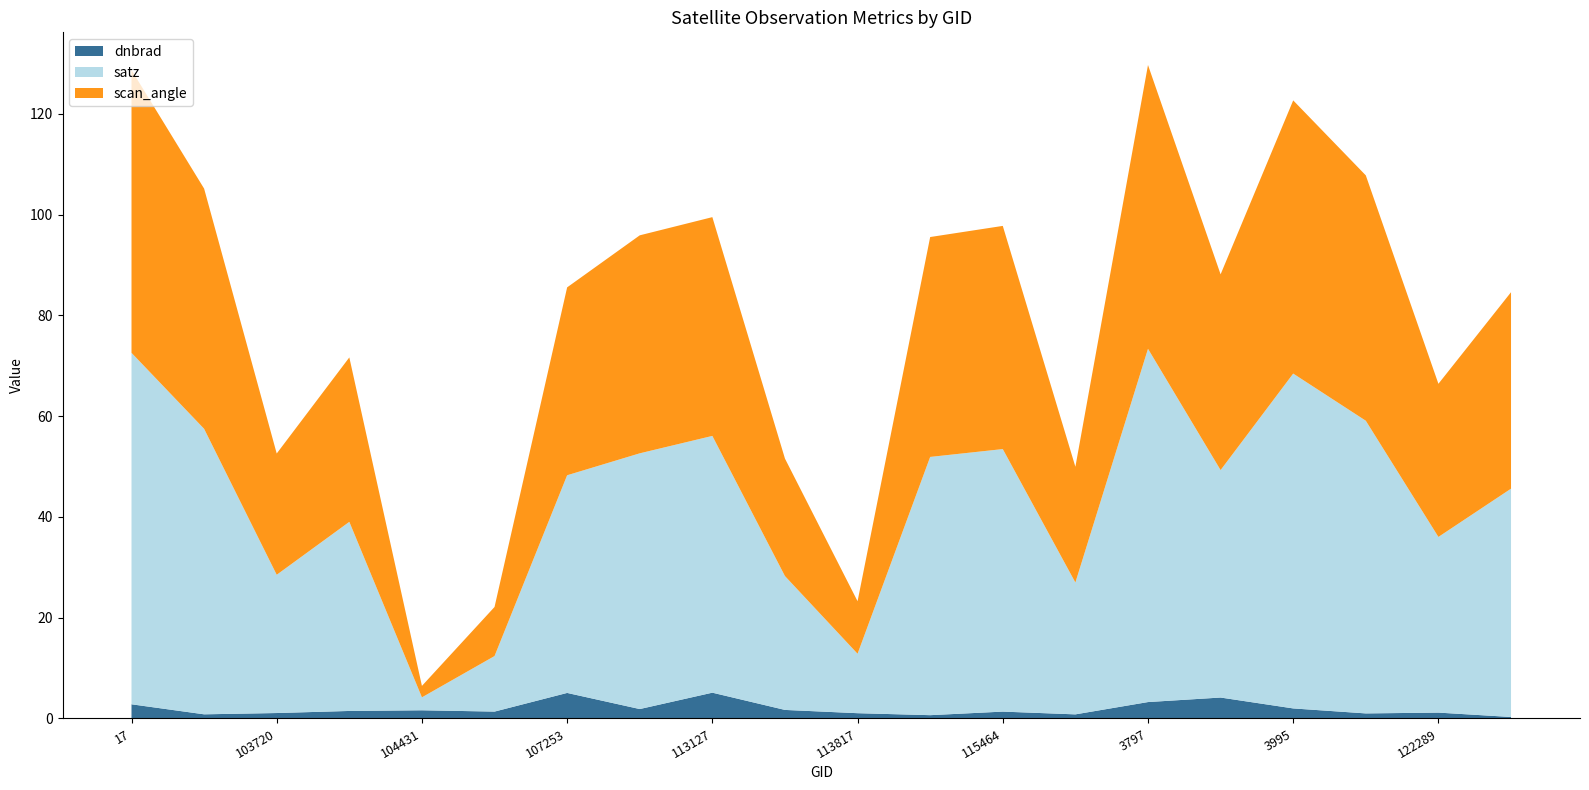

Reading left to right, transcribe all the data shown in this chart.

dnbrad: 2.8	0.8	1.1	1.5	1.6	1.4	5.1	1.9	5.1	1.7	1.0	0.7	1.4	0.8	3.3	4.2	2.0	1.0	1.2	0.3
satz: 69.7	56.7	27.4	37.5	2.6	11.0	43.2	50.7	51.0	26.6	11.8	51.2	52.1	26.2	70.1	45.1	66.4	58.1	34.9	45.3
scan_angle: 56.1	47.7	24.1	32.6	2.3	9.7	37.3	43.3	43.4	23.3	10.4	43.6	44.3	23.0	56.3	38.8	54.2	48.7	30.4	39.0